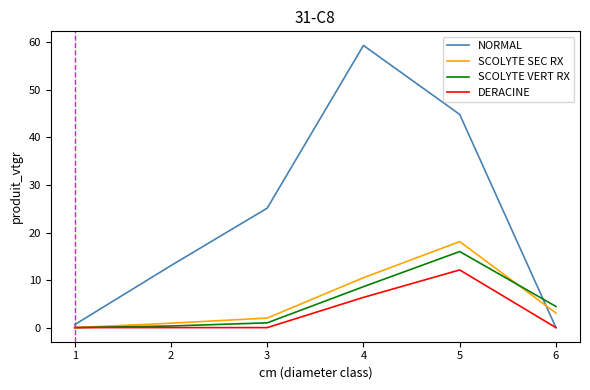

What is the sum of the SCOLYTE SEC RX values at 1 and 2?

0.9